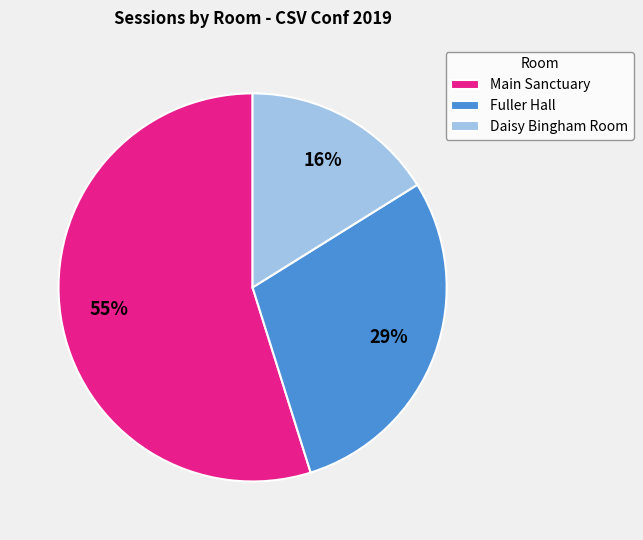

To the nearest percent, what percentage of the pie is Fuller Hall?

29%